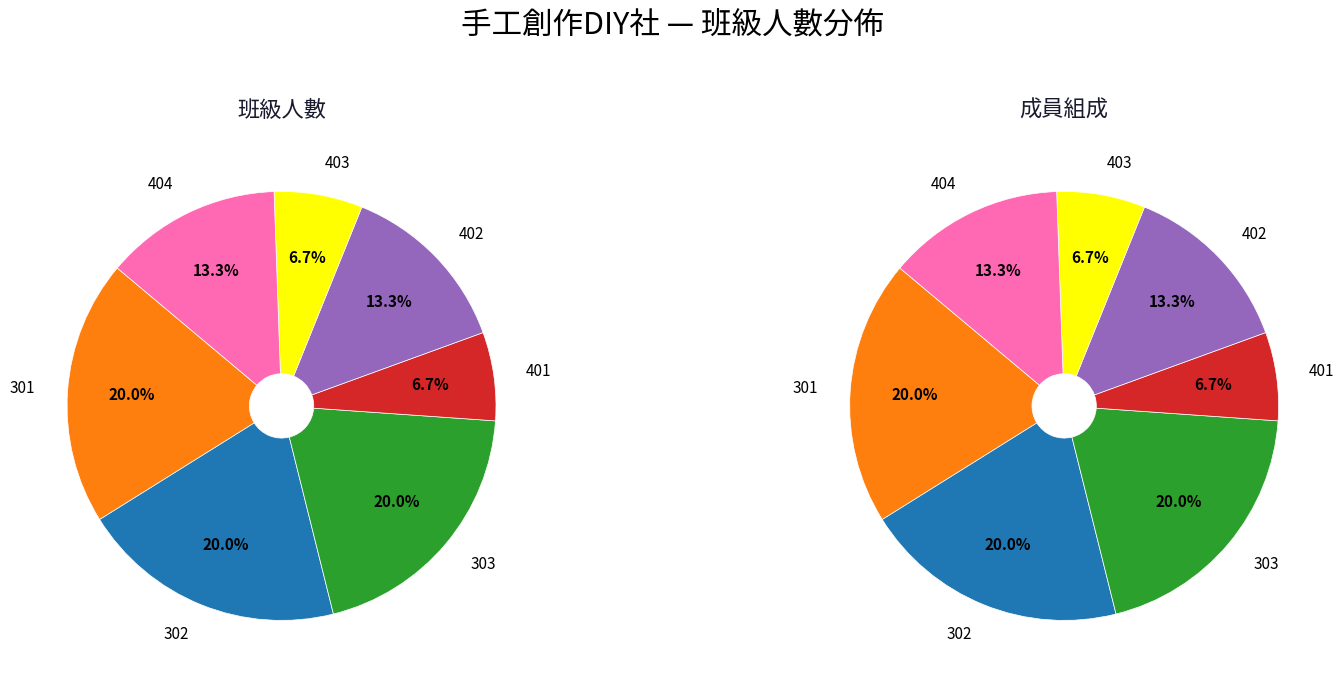

How much of the chart is everything except 402?

86.7%